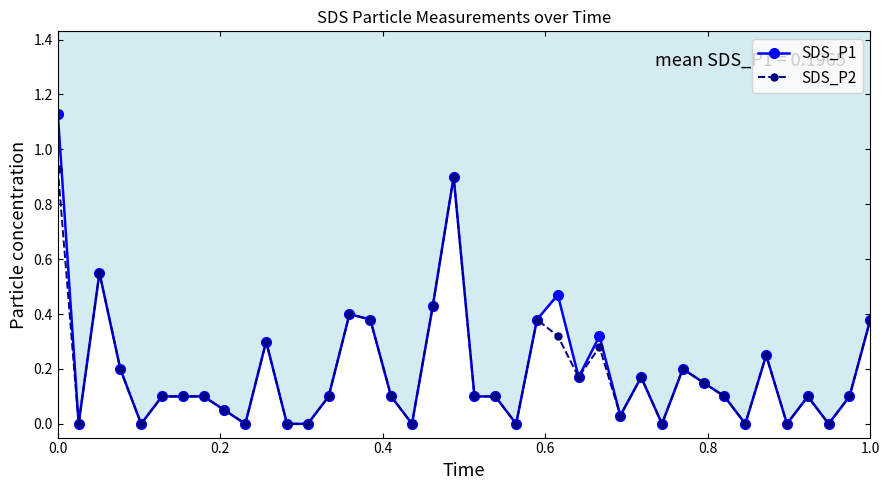

Reading right to left, list all the values displayed in this chart.

SDS_P1: 0.4	0.1	0.0	0.1	0.0	0.2	0.0	0.1	0.1	0.2	0.0	0.2	0.0	0.3	0.2	0.5	0.4	0.0	0.1	0.1	0.9	0.4	0.0	0.1	0.4	0.4	0.1	0.0	0.0	0.3	0.0	0.1	0.1	0.1	0.1	0.0	0.2	0.6	0.0	1.1
SDS_P2: 0.4	0.1	0.0	0.1	0.0	0.2	0.0	0.1	0.1	0.2	0.0	0.2	0.0	0.3	0.2	0.3	0.4	0.0	0.1	0.1	0.9	0.4	0.0	0.1	0.4	0.4	0.1	0.0	0.0	0.3	0.0	0.1	0.1	0.1	0.1	0.0	0.2	0.6	0.0	0.9